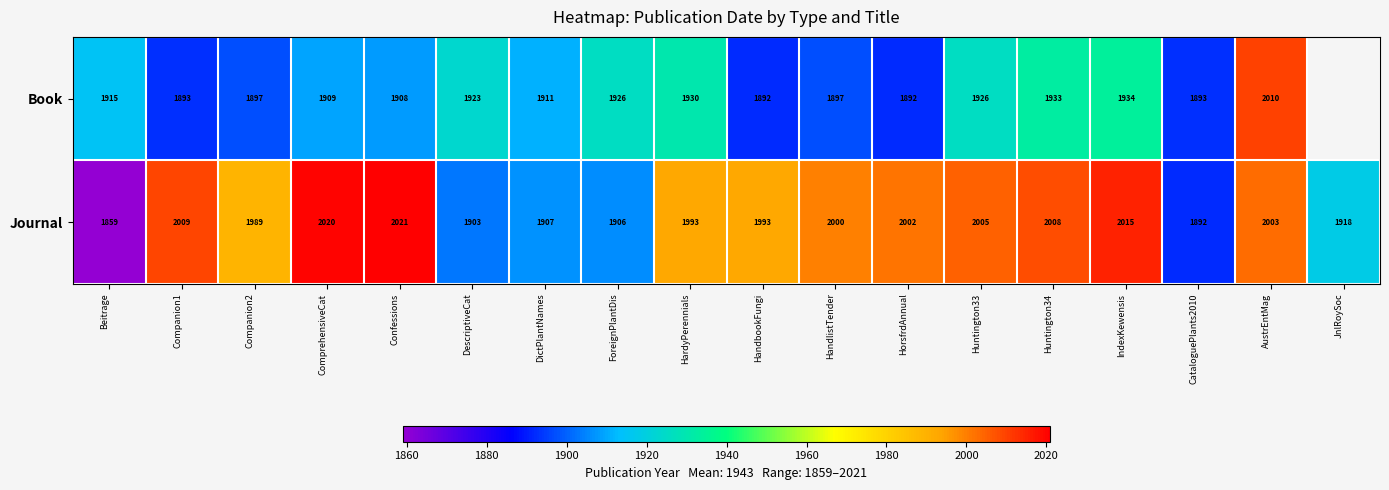

What is the greatest value displayed?

2021.0